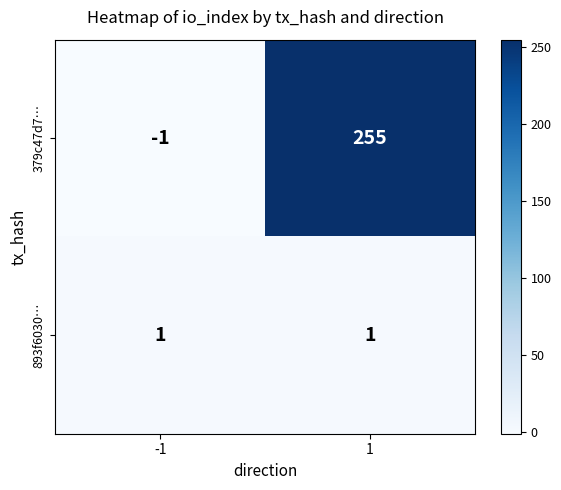

What is the spread (max minus min) of values at 1?

254